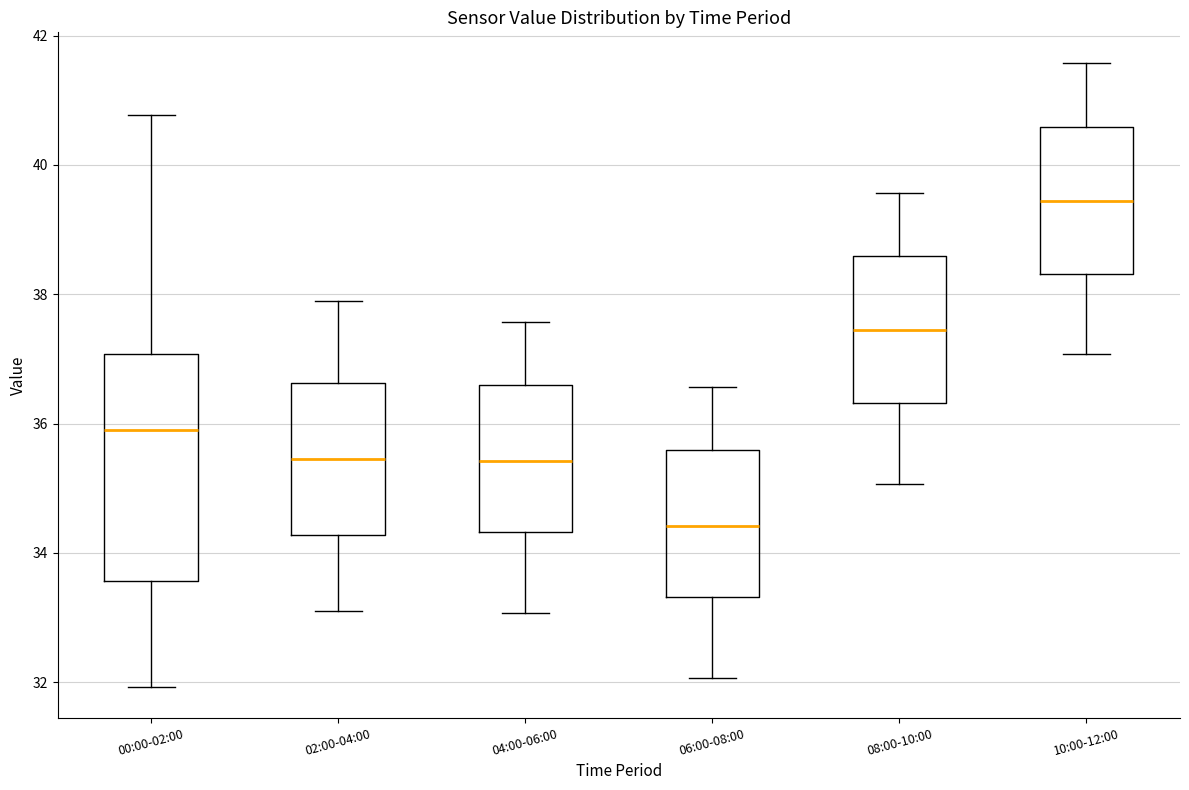

Reading left to right, transcribe this box plot: for each box, give where its median line is, the range the box spans, and where its two whiskers end, as read against the y-axis. The values are not printed on the chart, so give them approximately, as read against the axis.

00:00-02:00: median 36.0, box 33.6 to 37.0, whiskers 32.0 to 40.8
02:00-04:00: median 35.4, box 34.2 to 36.6, whiskers 33.2 to 38.0
04:00-06:00: median 35.4, box 34.4 to 36.6, whiskers 33.0 to 37.6
06:00-08:00: median 34.4, box 33.4 to 35.6, whiskers 32.0 to 36.6
08:00-10:00: median 37.4, box 36.4 to 38.6, whiskers 35.0 to 39.6
10:00-12:00: median 39.4, box 38.4 to 40.6, whiskers 37.0 to 41.6